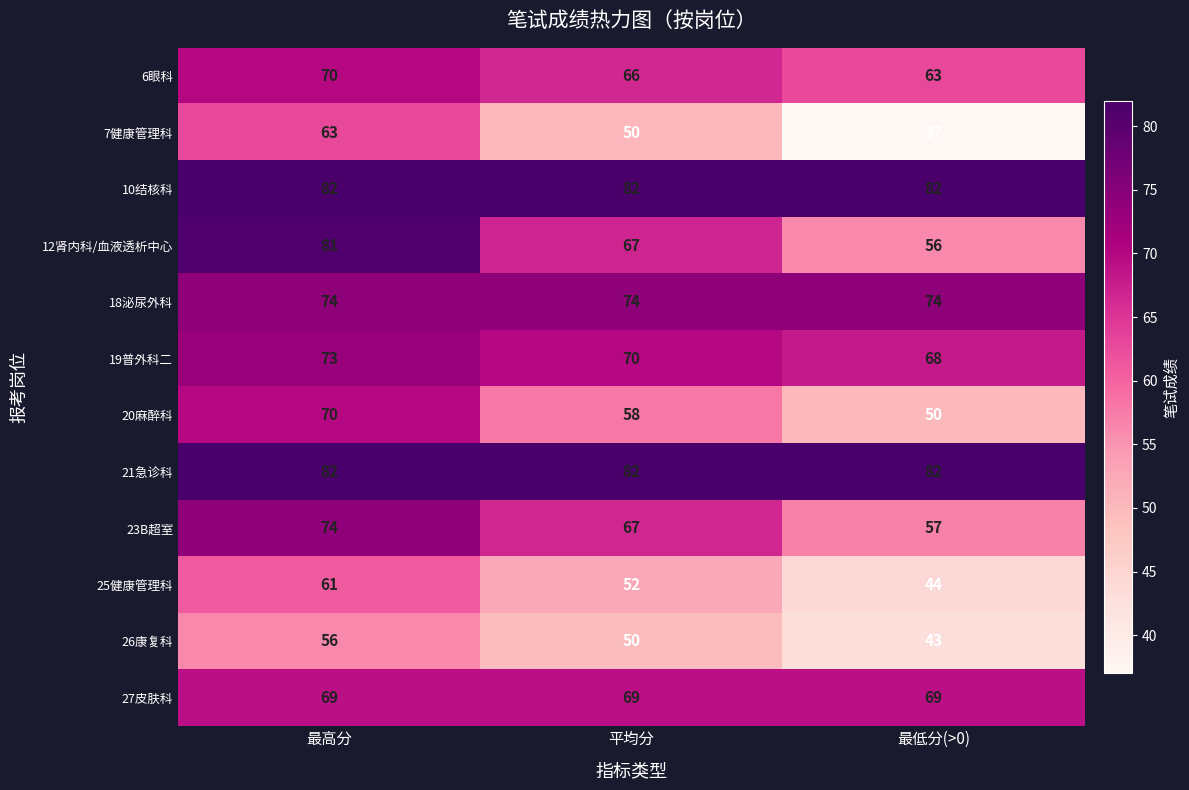

What is the total value across all series at 最低分(>0)?

725